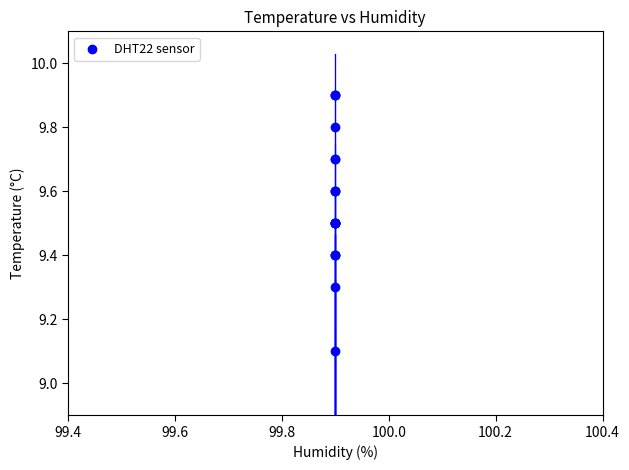

What Y value in the scatter plot is closest to 9?

9.1